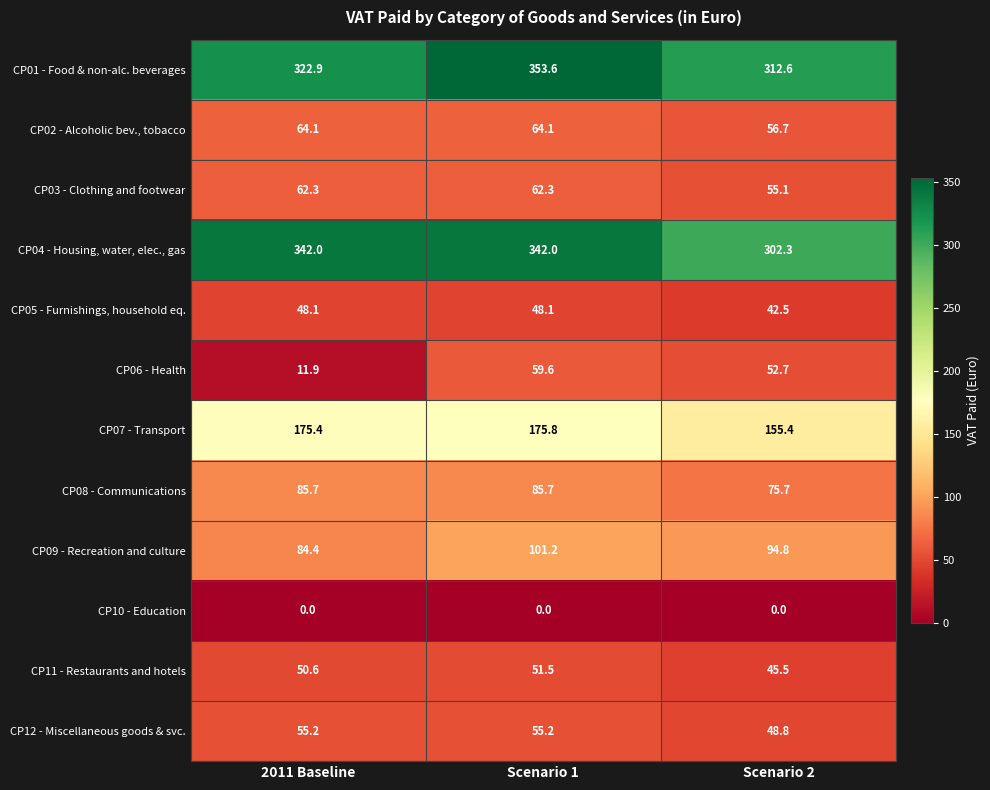

List the series in order of their peak value, highest first.

CP01 - Food & non-alc. beverages, CP04 - Housing, water, elec., gas, CP07 - Transport, CP09 - Recreation and culture, CP08 - Communications, CP02 - Alcoholic bev., tobacco, CP03 - Clothing and footwear, CP06 - Health, CP12 - Miscellaneous goods & svc., CP11 - Restaurants and hotels, CP05 - Furnishings, household eq., CP10 - Education